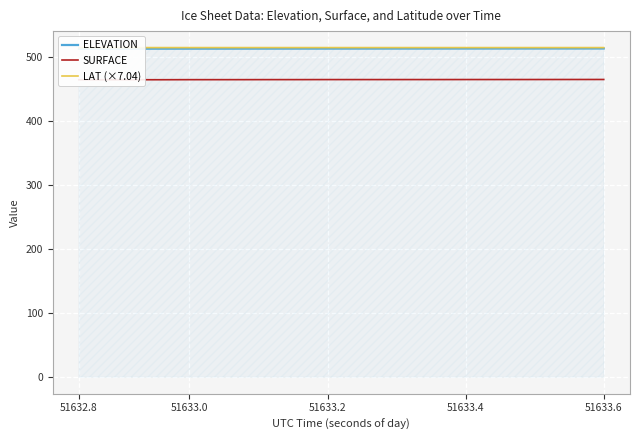

What is the sum of the SURFACE values at 6 and 51633.4?

929.5